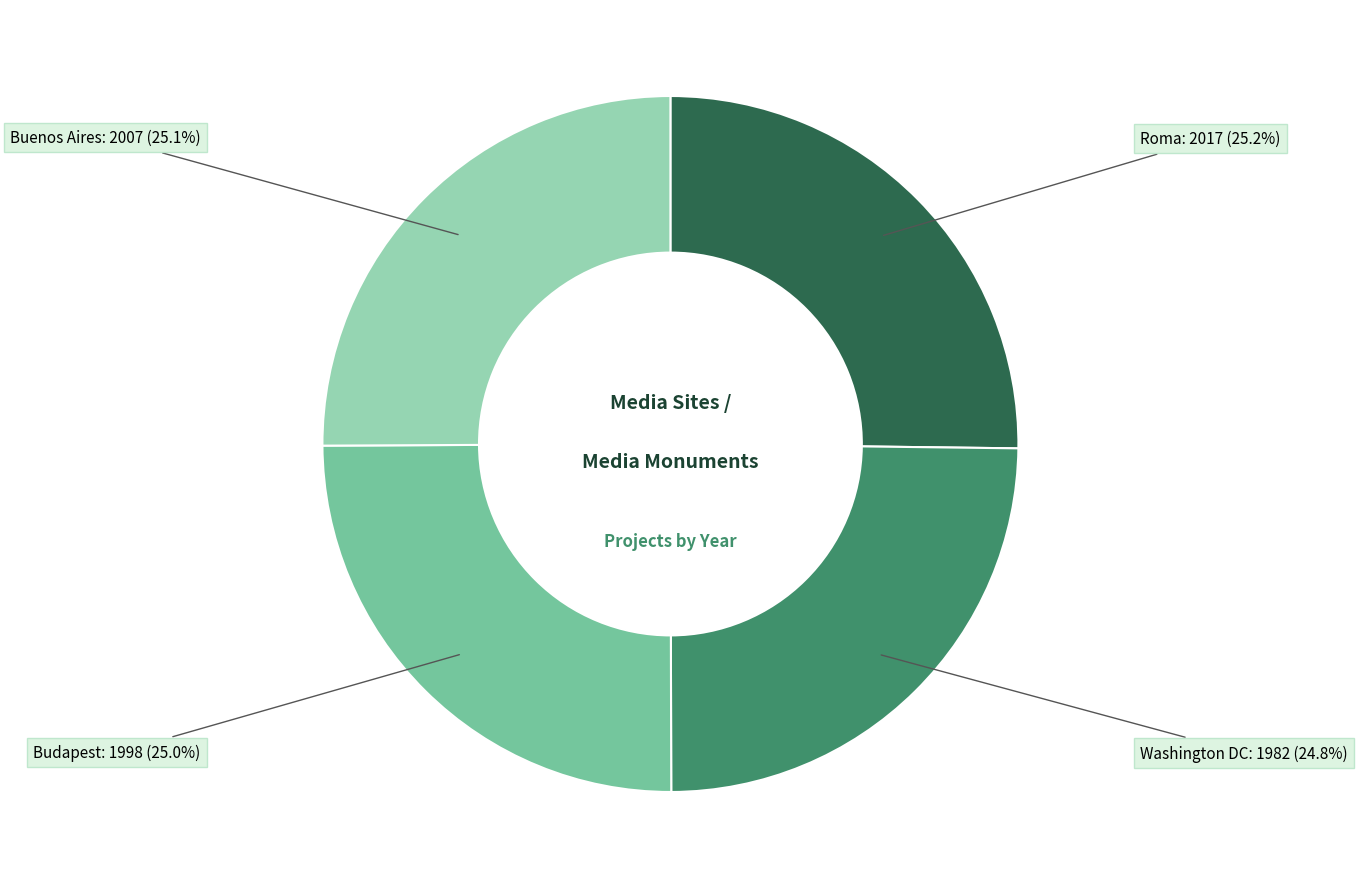

Count the number of slices in the pie.

4